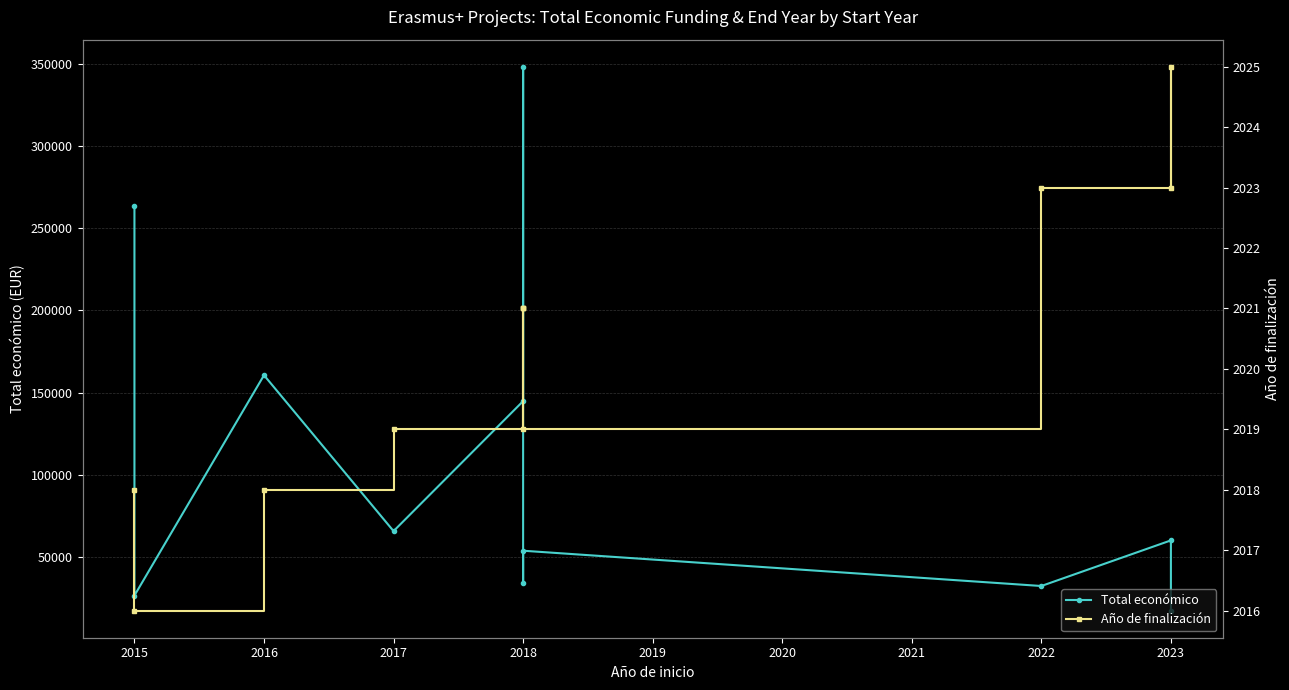

What are all the series names shown in the legend?

Total económico, Año de finalización